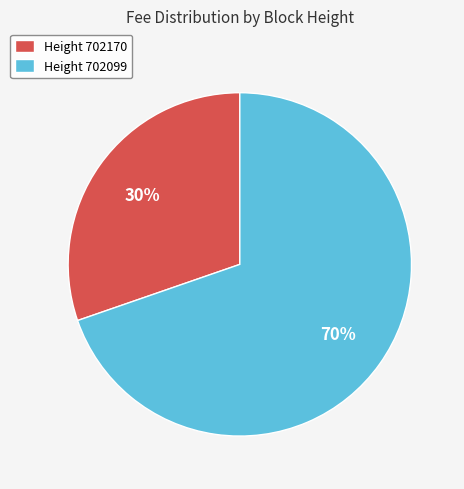

Which slice is the smallest?

Height 702170